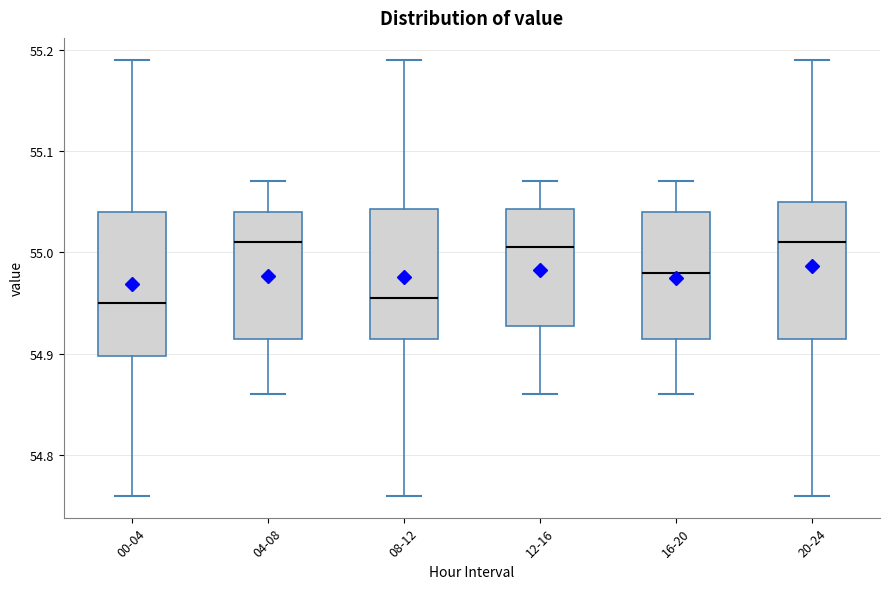

Reading left to right, transcribe this box plot: for each box, give where its median line is, the range the box spans, and where its two whiskers end, as read against the y-axis. The values are not printed on the chart, so give them approximately, as read against the axis.

00-04: median 54.95, box 54.90 to 55.04, whiskers 54.76 to 55.19
04-08: median 55.01, box 54.92 to 55.04, whiskers 54.86 to 55.07
08-12: median 54.96, box 54.92 to 55.04, whiskers 54.76 to 55.19
12-16: median 55.01, box 54.93 to 55.04, whiskers 54.86 to 55.07
16-20: median 54.98, box 54.92 to 55.04, whiskers 54.86 to 55.07
20-24: median 55.01, box 54.92 to 55.05, whiskers 54.76 to 55.19